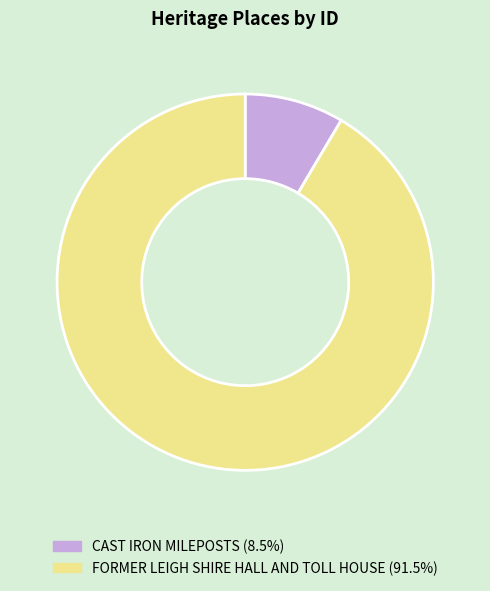

Which slice is the largest?

FORMER LEIGH SHIRE HALL AND TOLL HOUSE